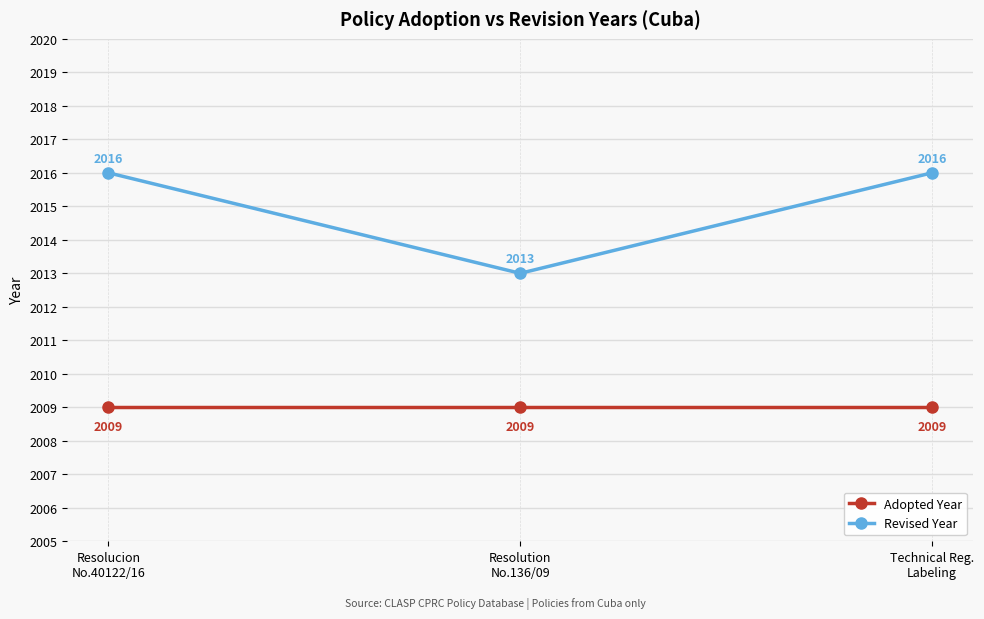

Is it true that Adopted Year equals 1399 at Resolucion
No.40122/16?

False